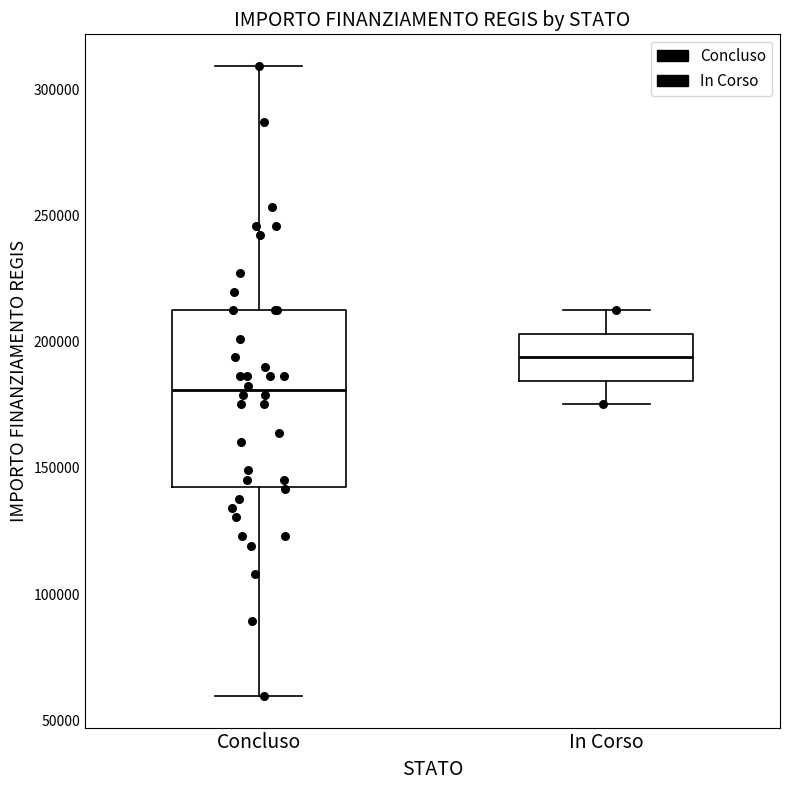

Which box has the lowest median line?

Concluso